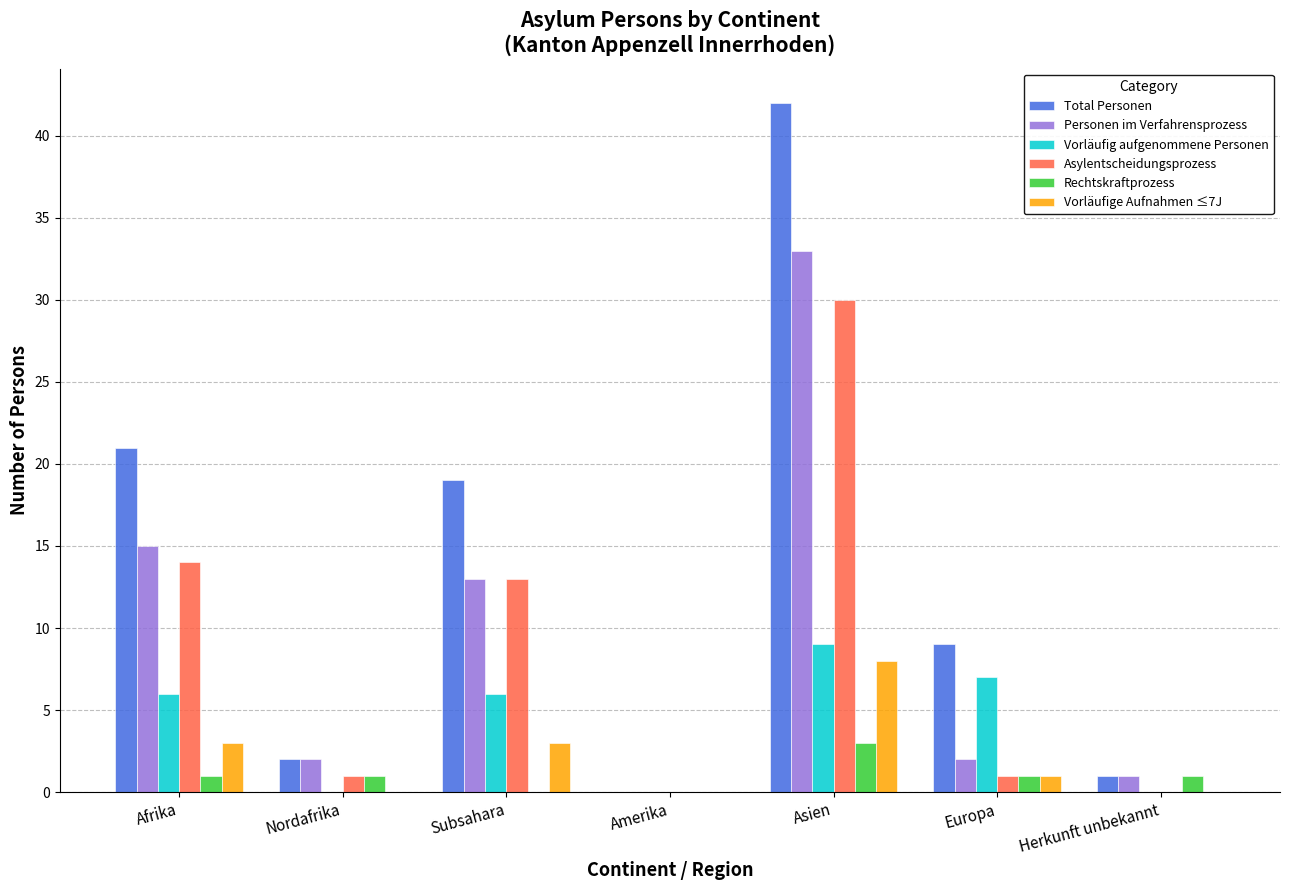

The value of Total Personen at Europa is 9. True or false?

True